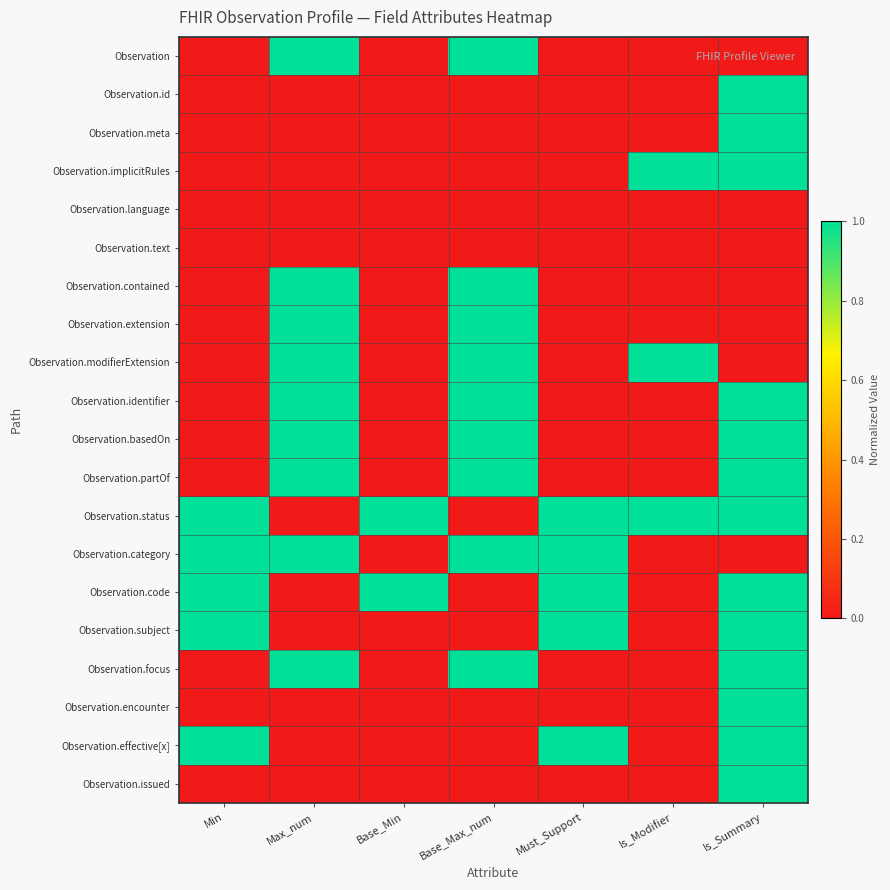

List the series in order of their peak value, highest first.

Observation, Observation.id, Observation.meta, Observation.implicitRules, Observation.contained, Observation.extension, Observation.modifierExtension, Observation.identifier, Observation.basedOn, Observation.partOf, Observation.status, Observation.category, Observation.code, Observation.subject, Observation.focus, Observation.encounter, Observation.effective[x], Observation.issued, Observation.language, Observation.text